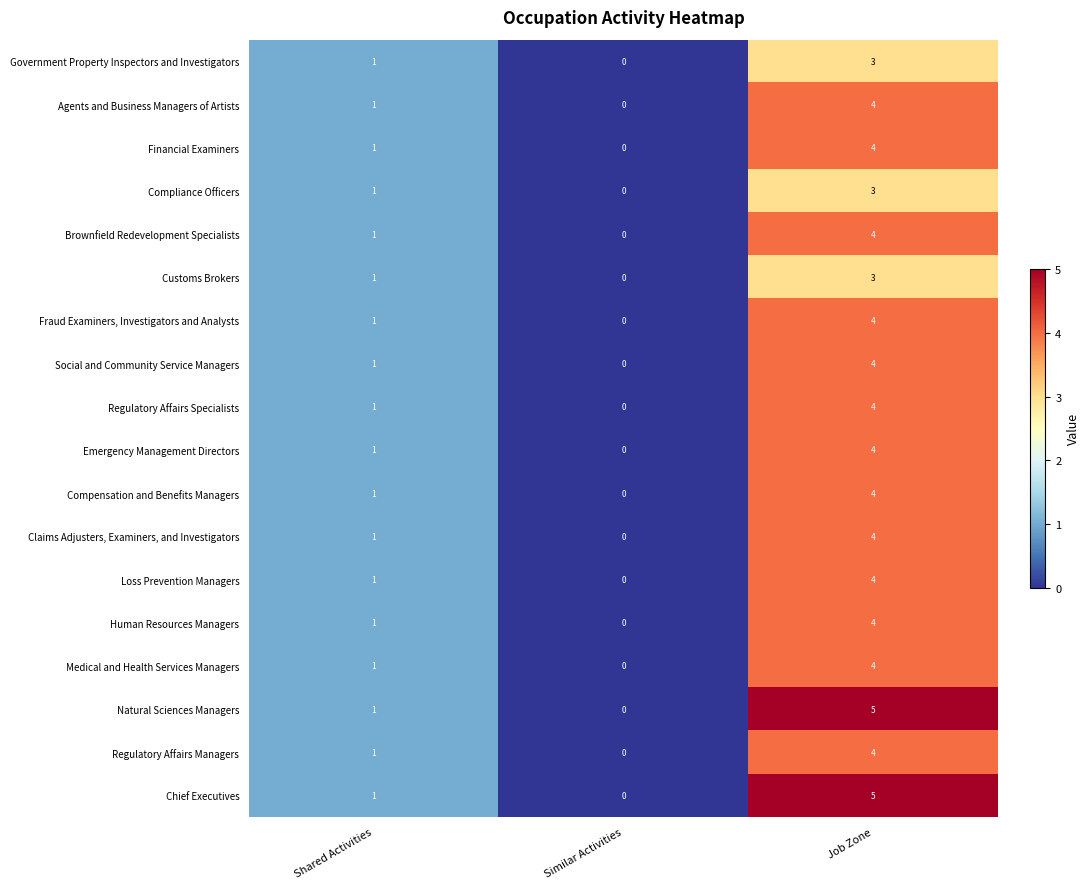

At which category is the sum across all series the highest?

Job Zone